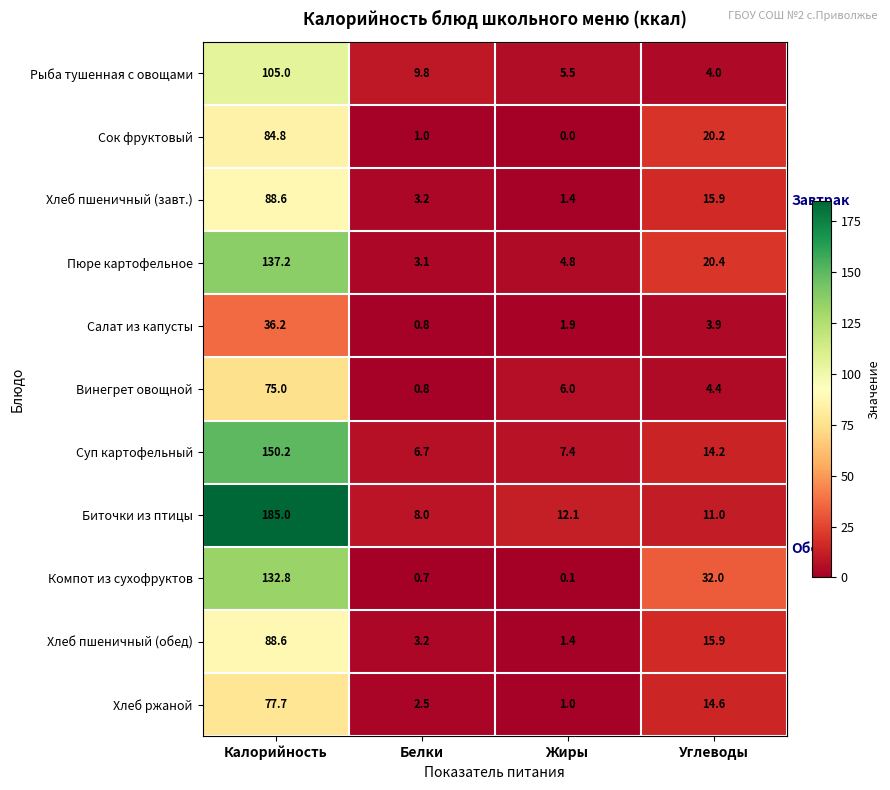

What is the average value of the Суп картофельный series?

44.6